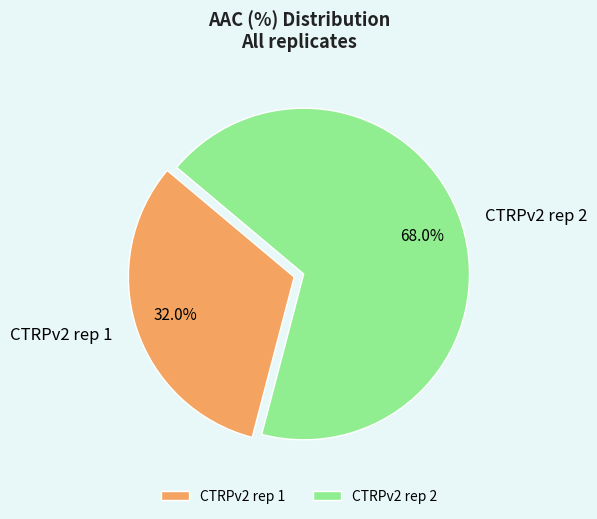

Between CTRPv2 rep 2 and CTRPv2 rep 1, which is larger?

CTRPv2 rep 2